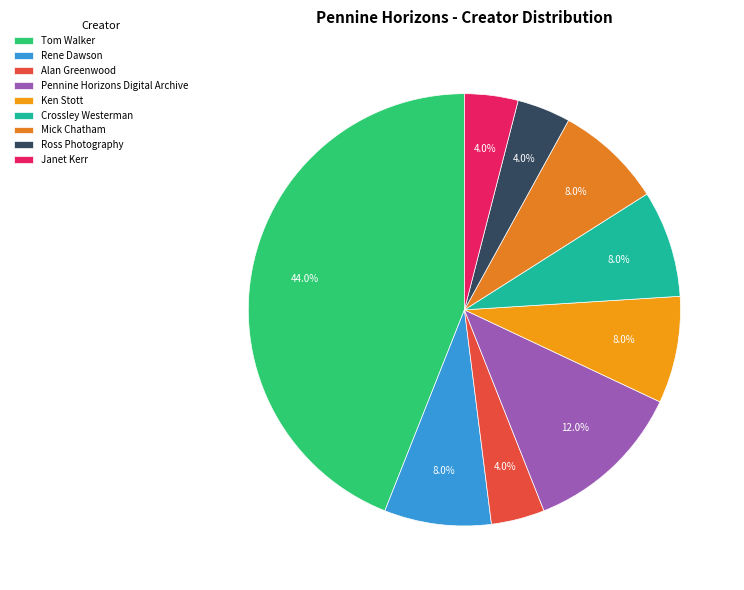

Combined, do Alan Greenwood and Tom Walker account for over 50%?

No